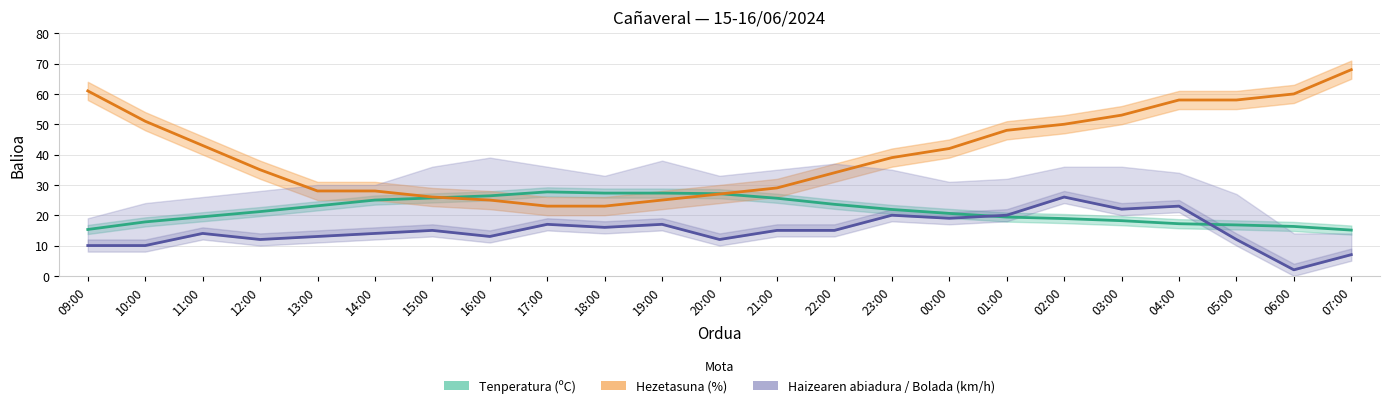

True or false: the data has more than 2 interior local peaks.

True